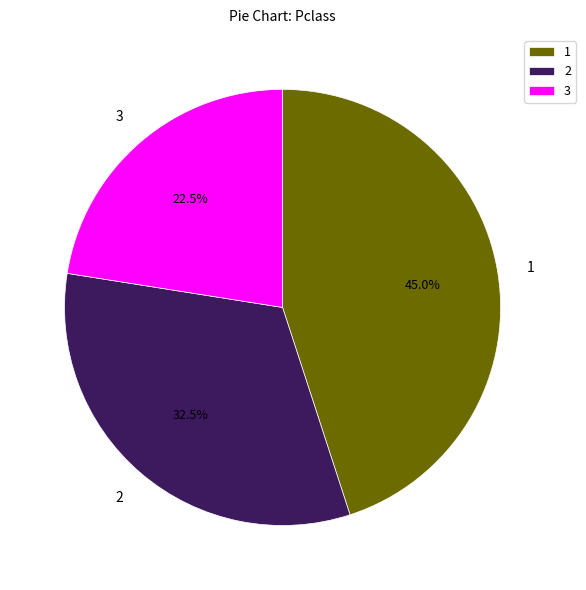

To the nearest percent, what is the average slice percentage?

33%